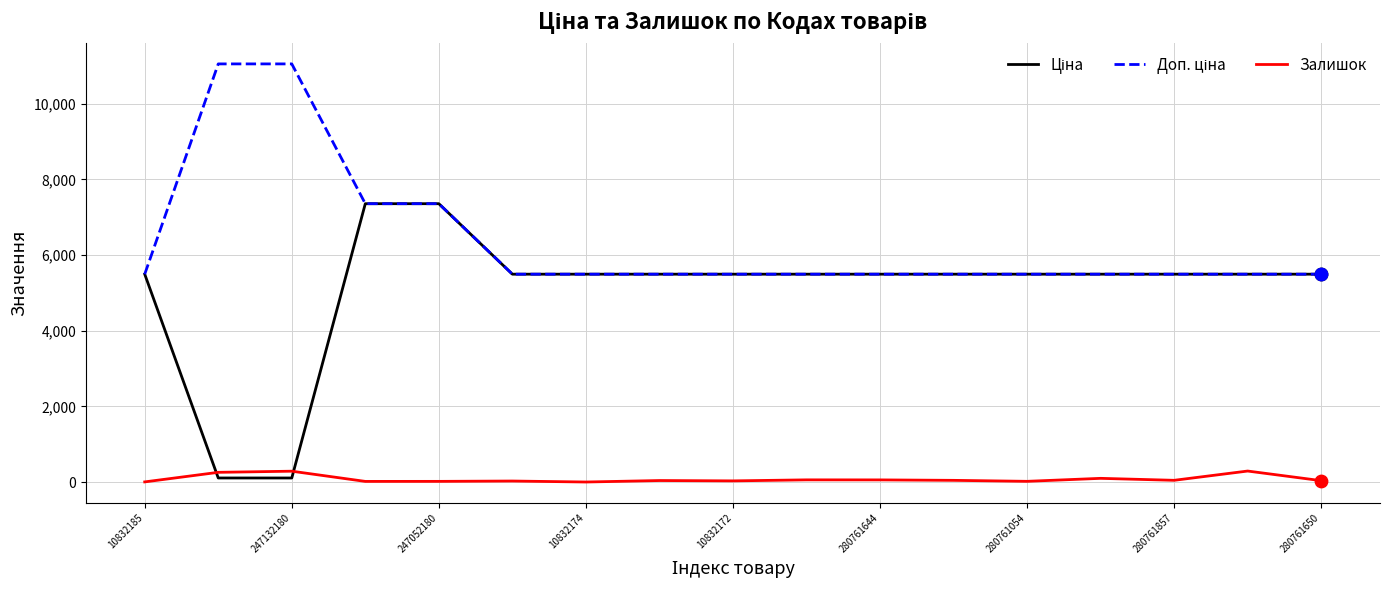

What is the maximum value shown in the chart?

11055.0